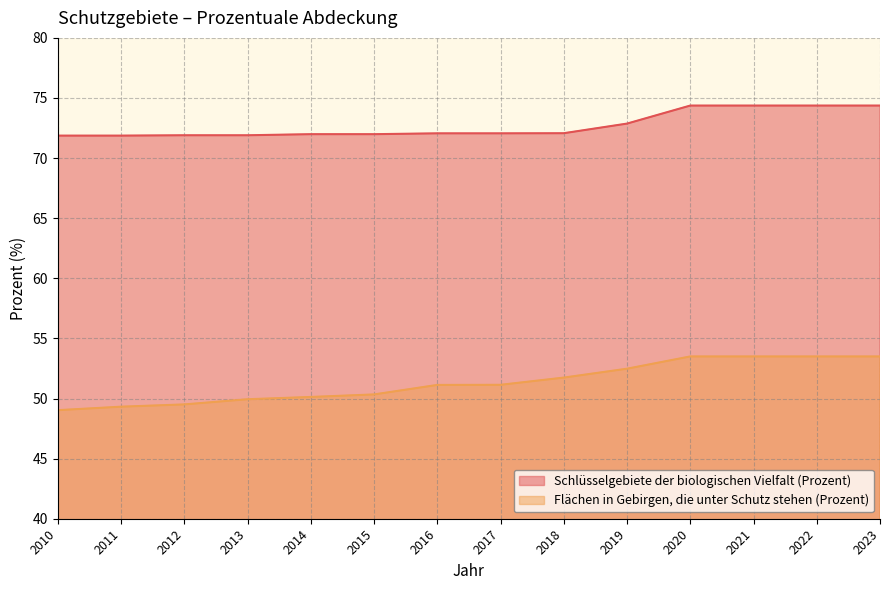

List the labels in order of Schlüsselgebiete der biologischen Vielfalt (Prozent) value, smallest first.

2010, 2011, 2012, 2013, 2014, 2015, 2016, 2017, 2018, 2019, 2020, 2021, 2022, 2023